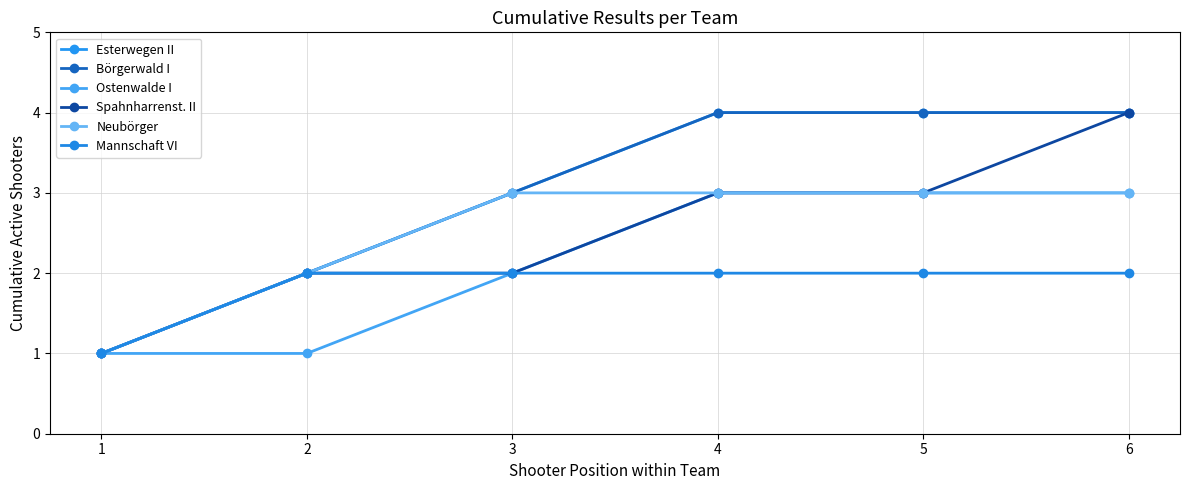

What is the difference between the maximum and minimum values in the Spahnharrenst. II series?

3